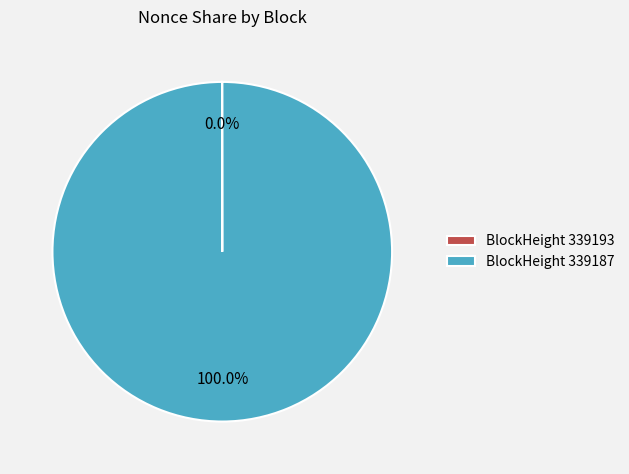

Which slice is the largest?

BlockHeight 339187